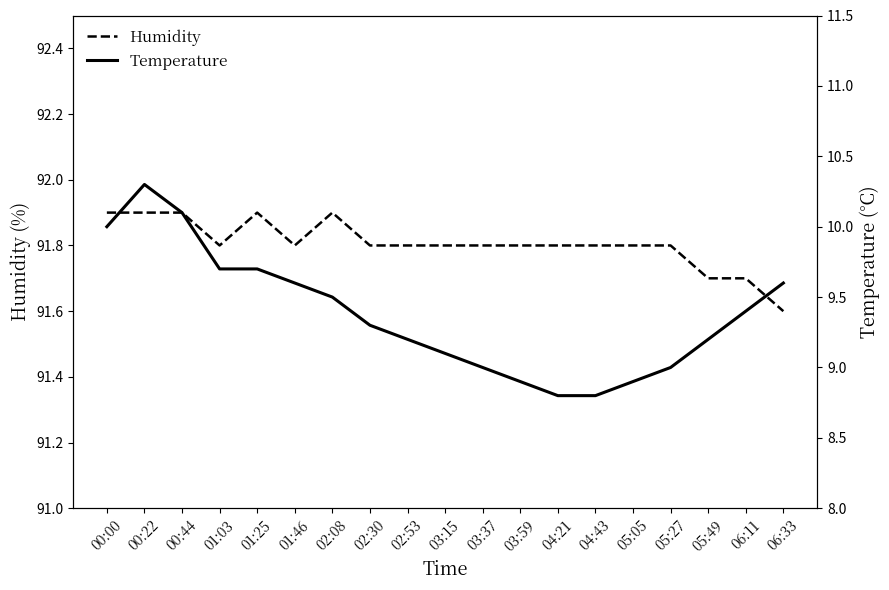

How many interior local peaks does the Temperature series have?

1